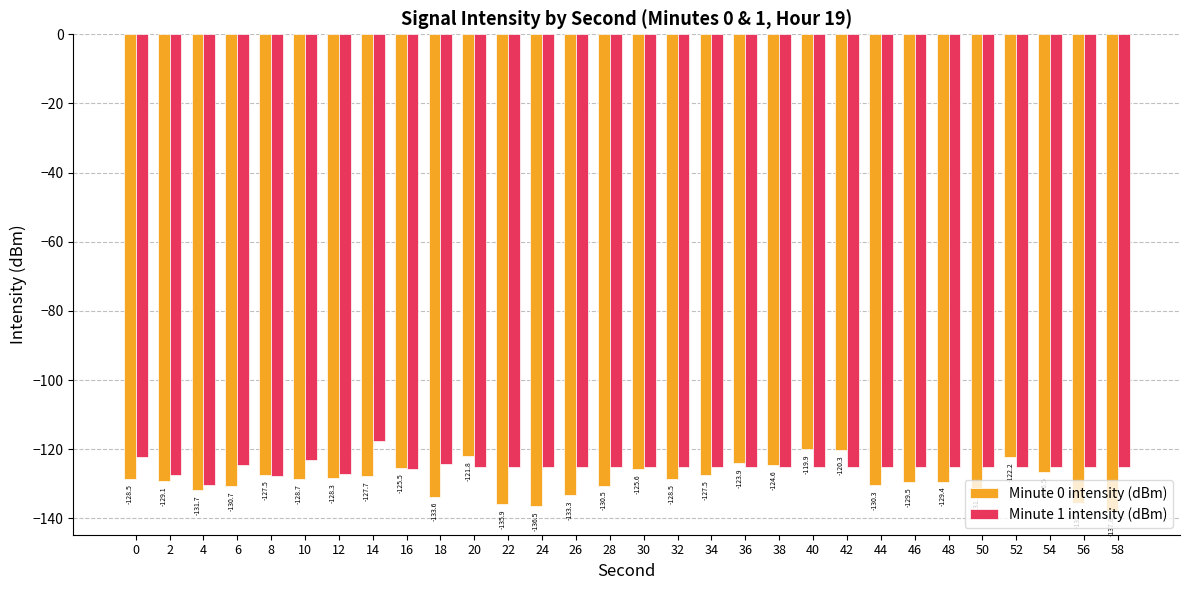

At which label does Minute 0 intensity (dBm) reach its peak?

40